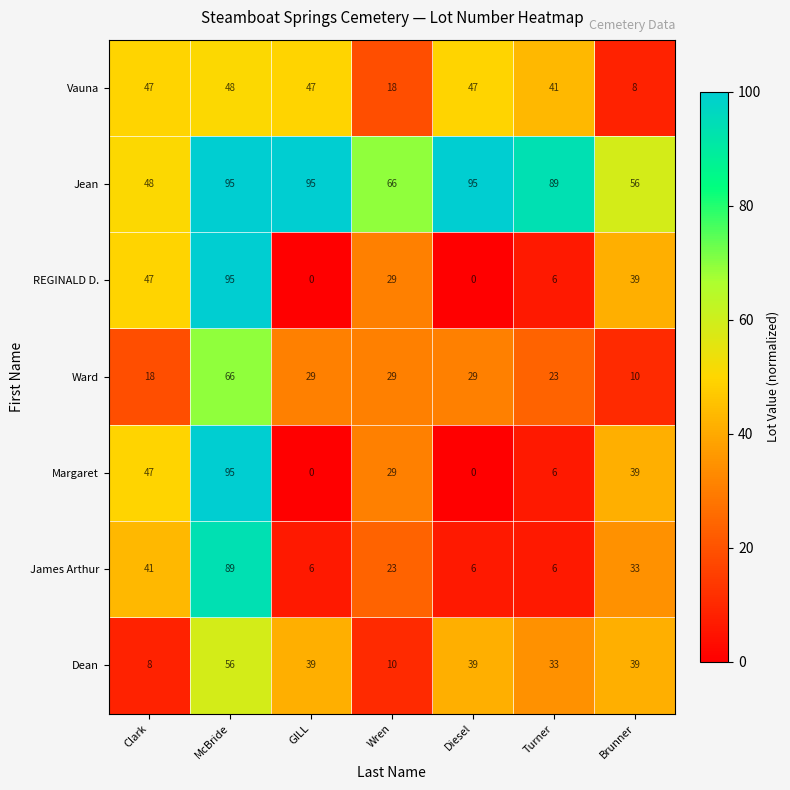

What is the greatest value displayed?

95